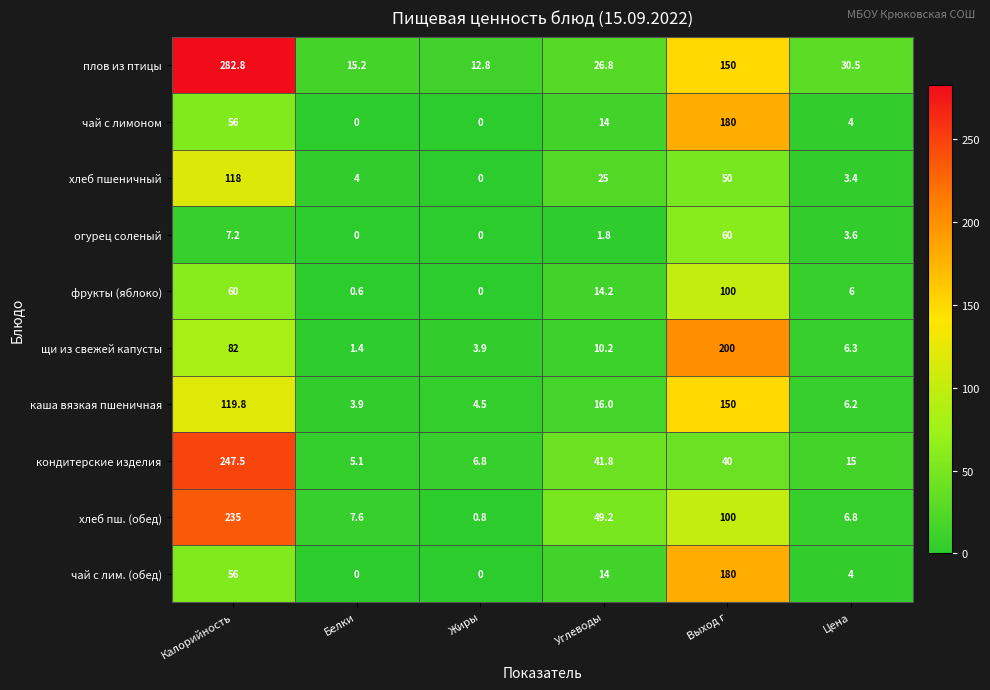

How many series are shown in this chart?

10